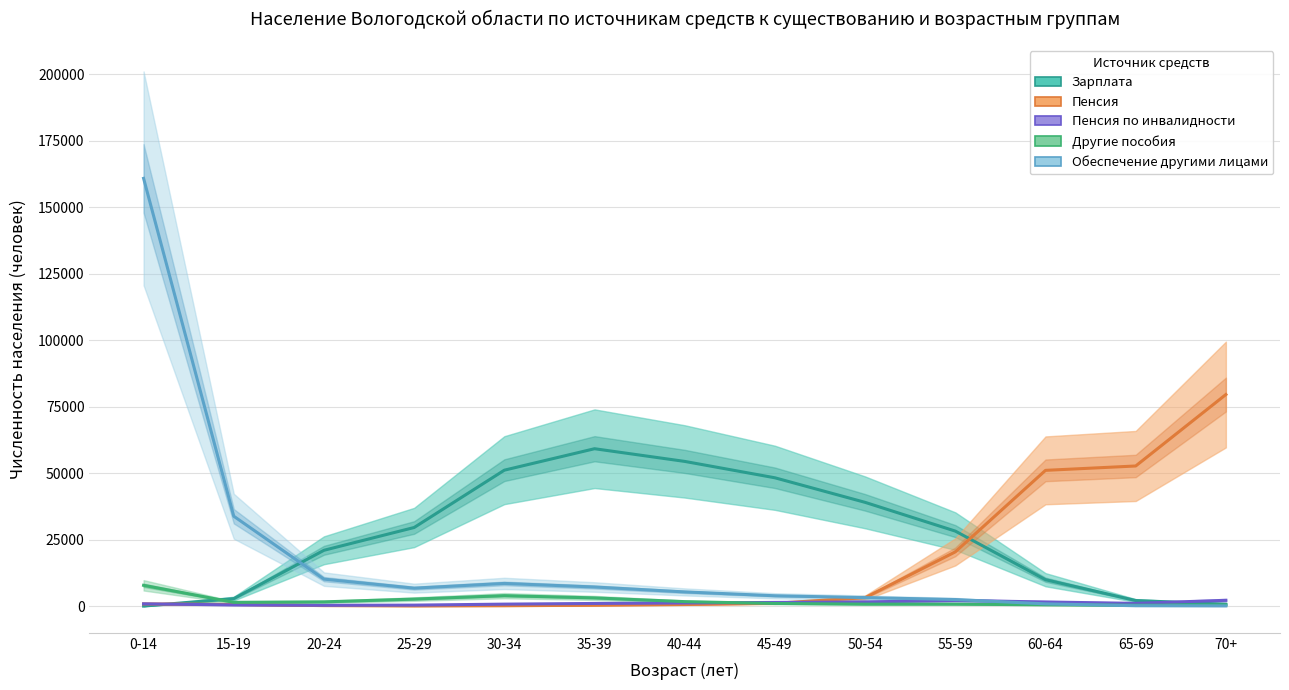

Which series has the largest total across all categories?

Зарплата